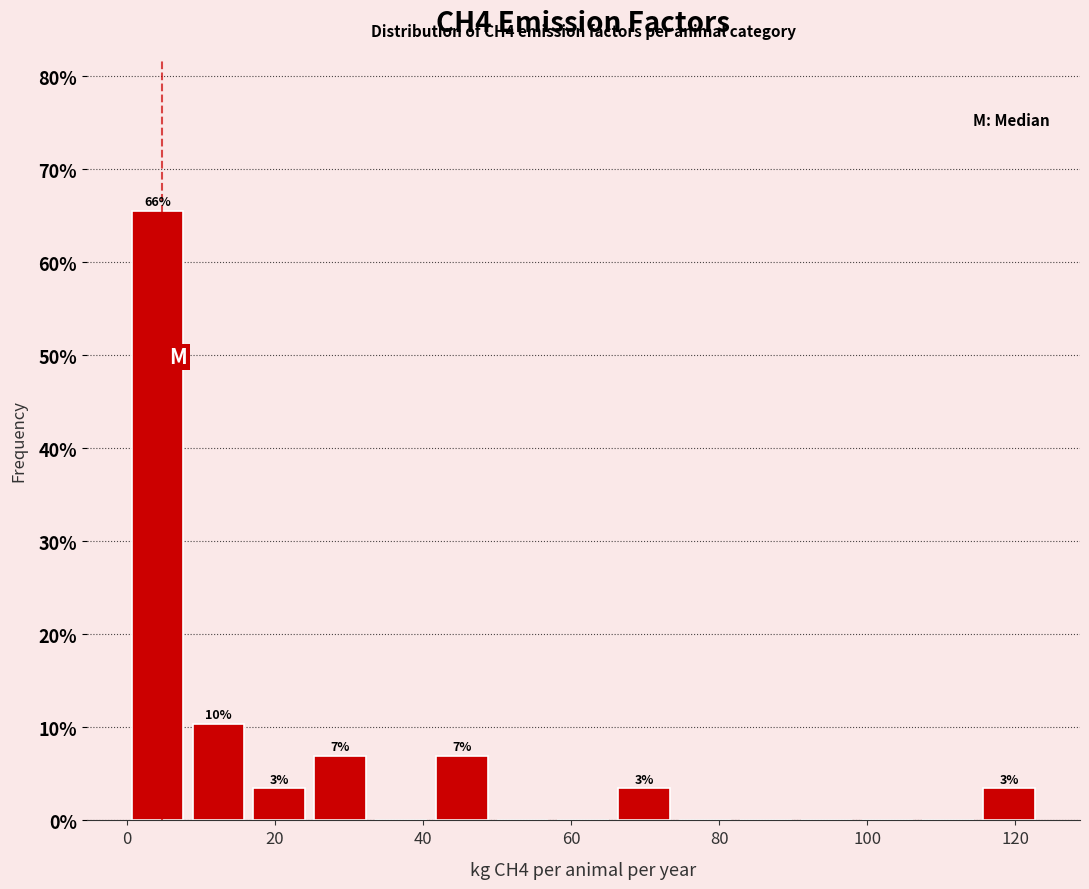

Which range on the x-axis has the tallest bar?

0 to 8